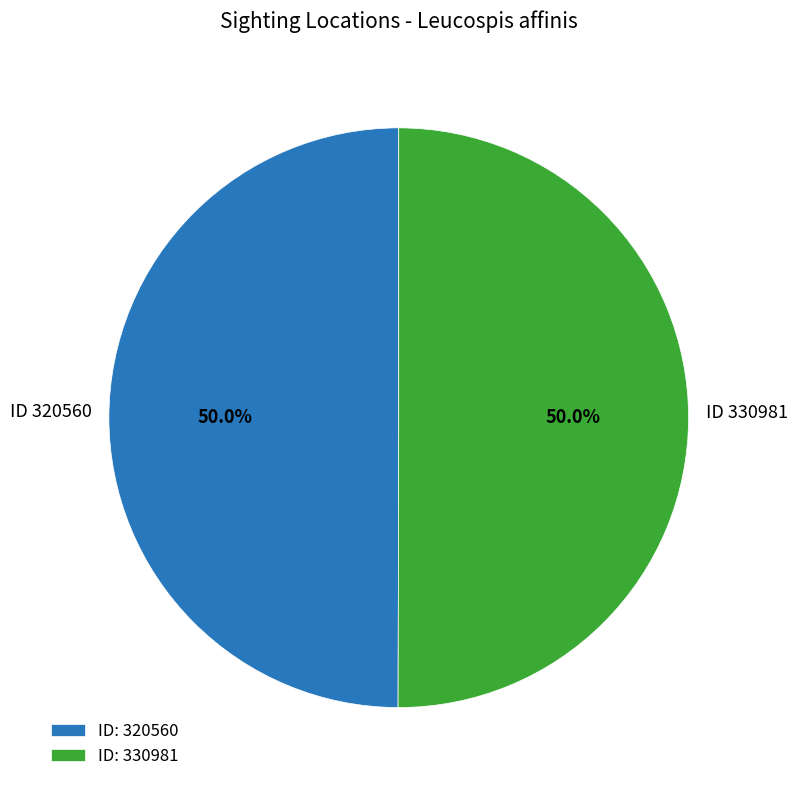

What percentage is NOT represented by ID: 330981?

50.0%